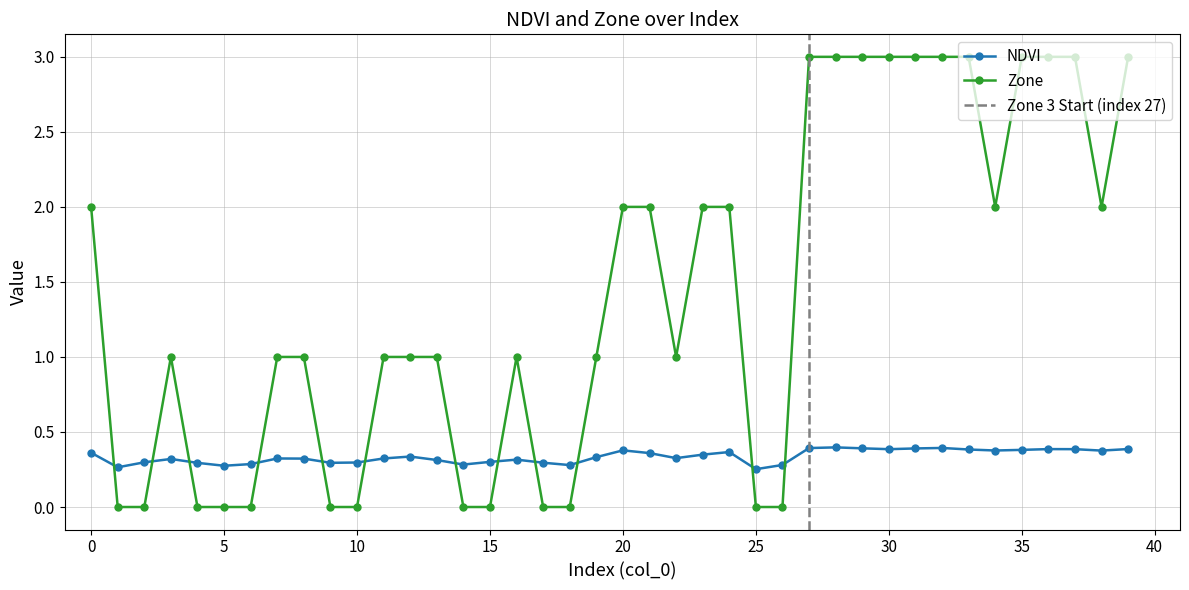

In Zone, how many points are higher than both neighbors (excluding endpoints)?

2